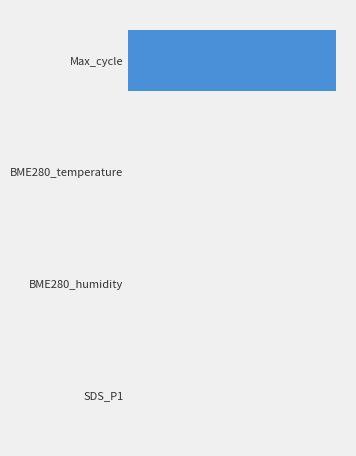

Are the bars horizontal?

Yes